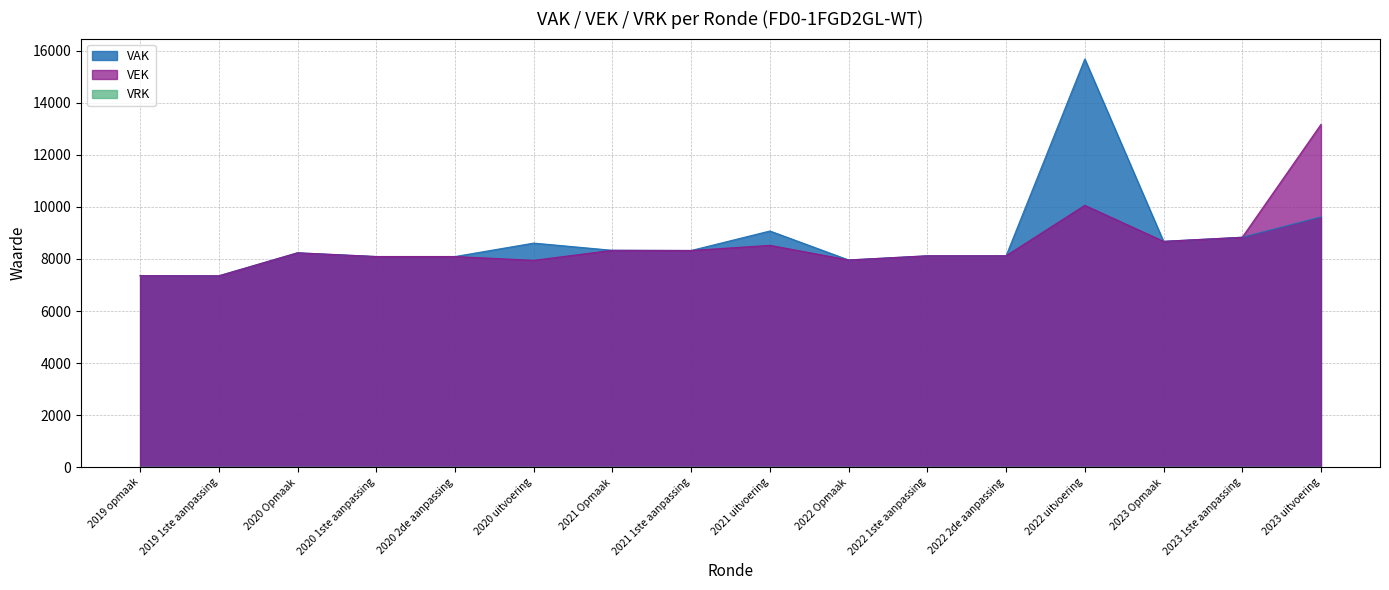

What is the difference between the highest and lowest values at 2020 uitvoering?

8608